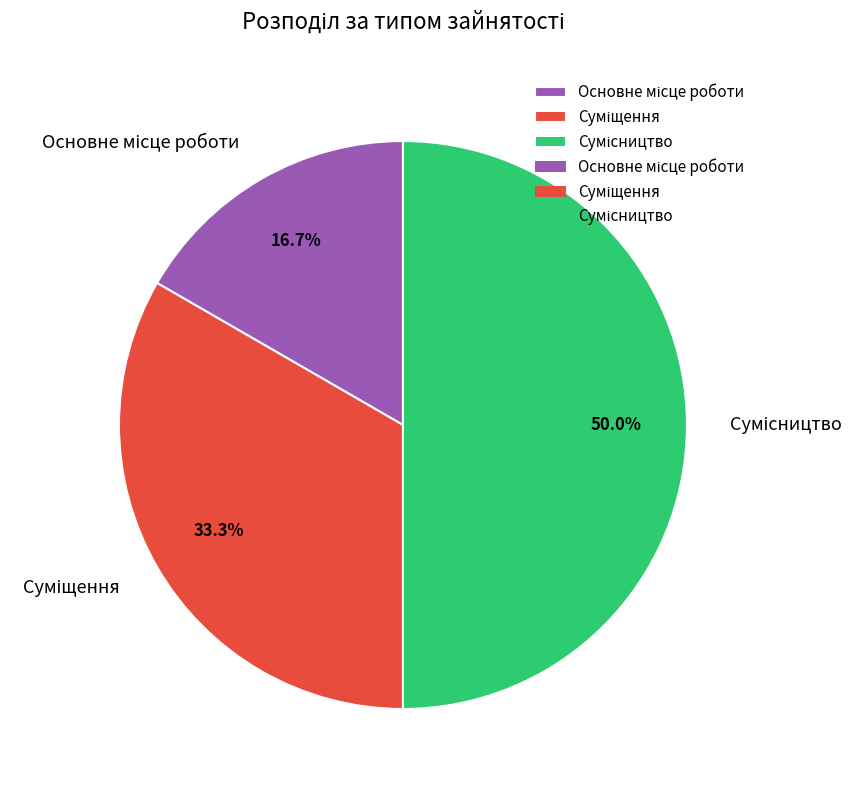

Rank the categories by value from highest to lowest.

Сумісництво, Суміщення, Основне місце роботи